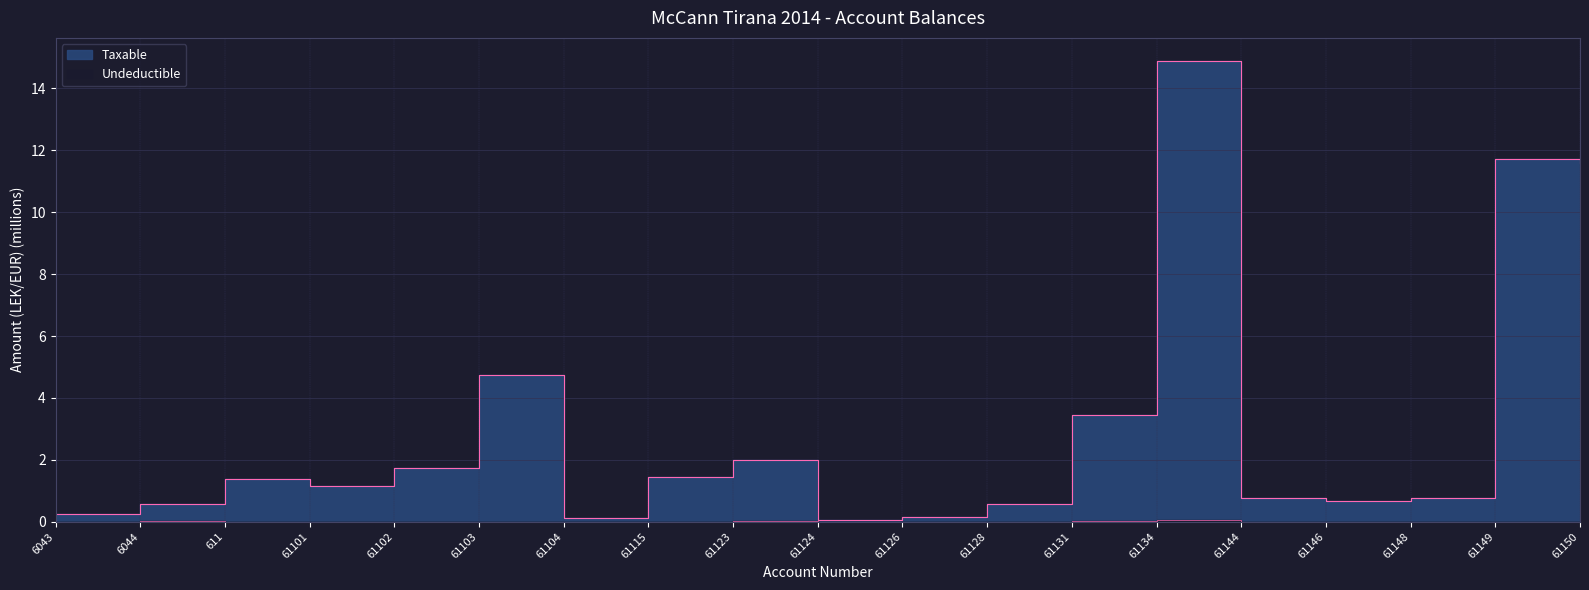

What position from the left is 6043?

1